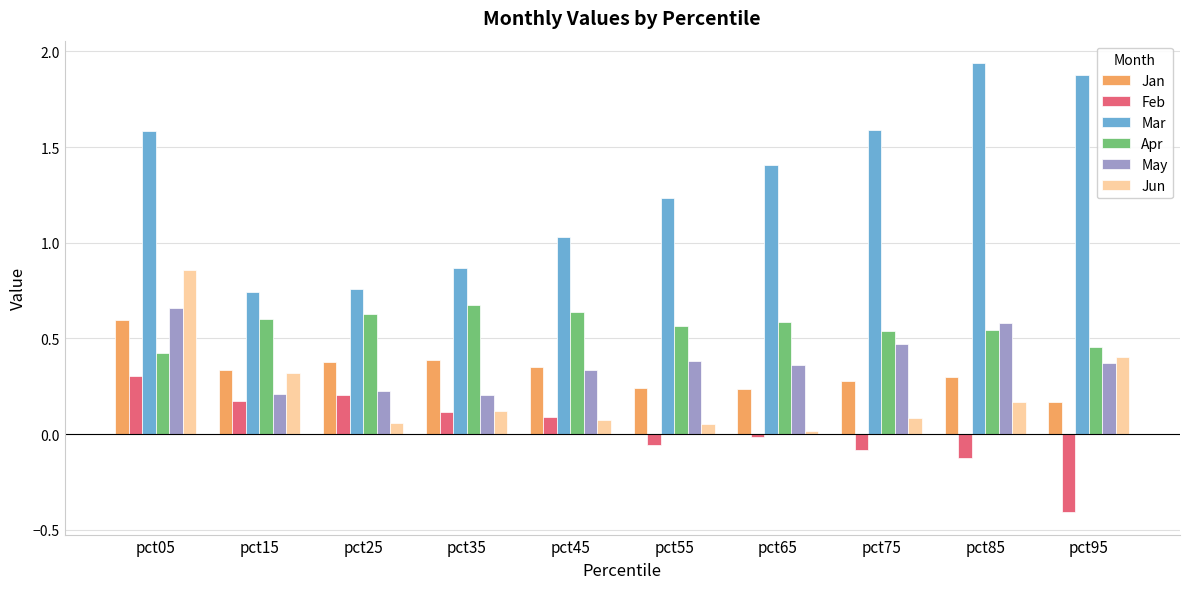

What is the average value of the Mar series?

1.3